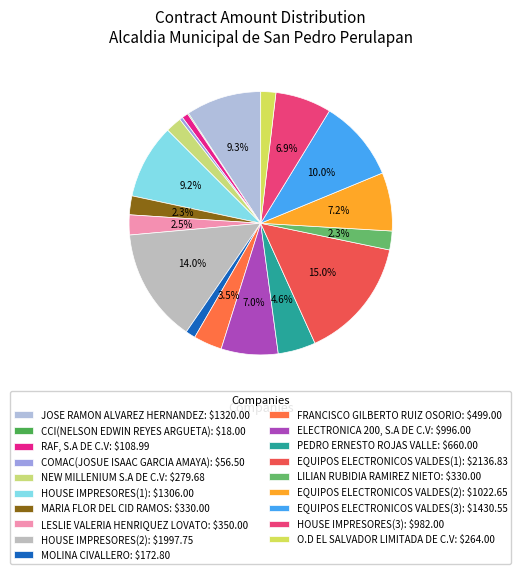

What is the change in value from RAF, S.A DE C.V to EQUIPOS ELECTRONICOS VALDES(3)?

+1321.6